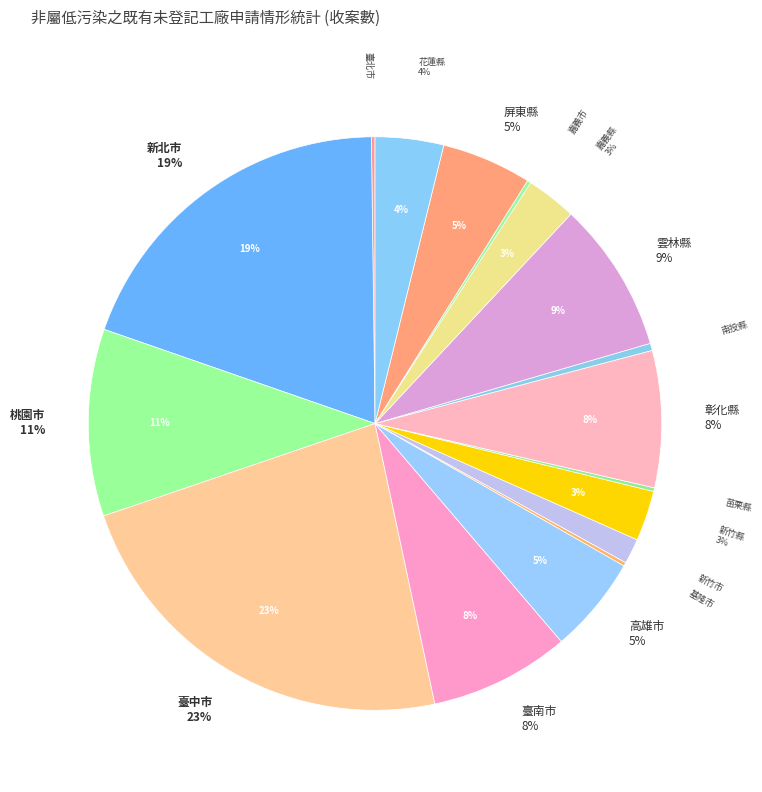

How many slices are in this pie chart?

17